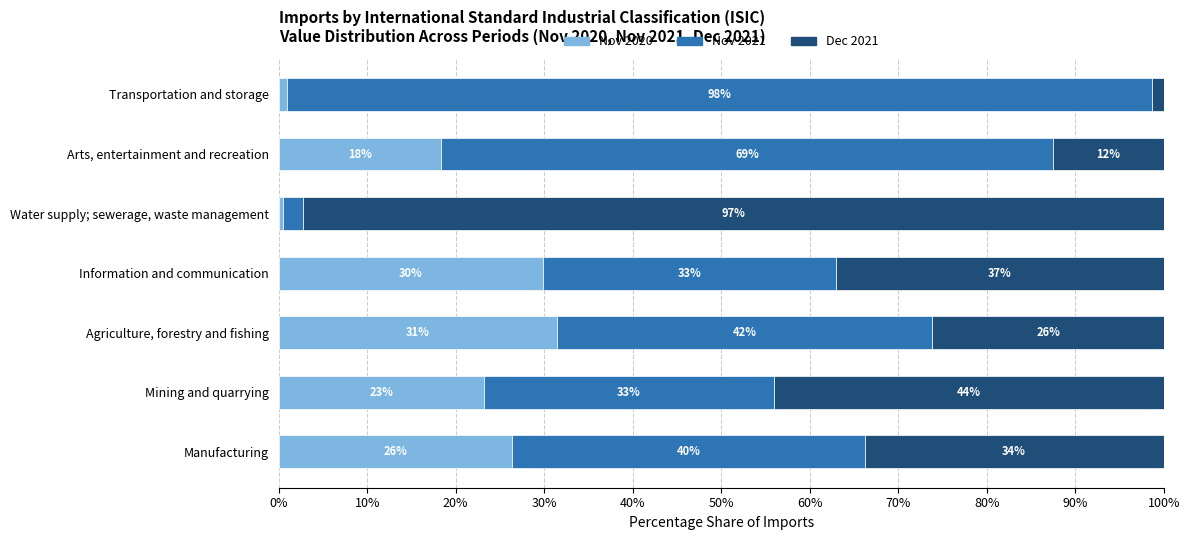

The value of Nov 2020 at Mining and quarrying is 23.2. True or false?

True